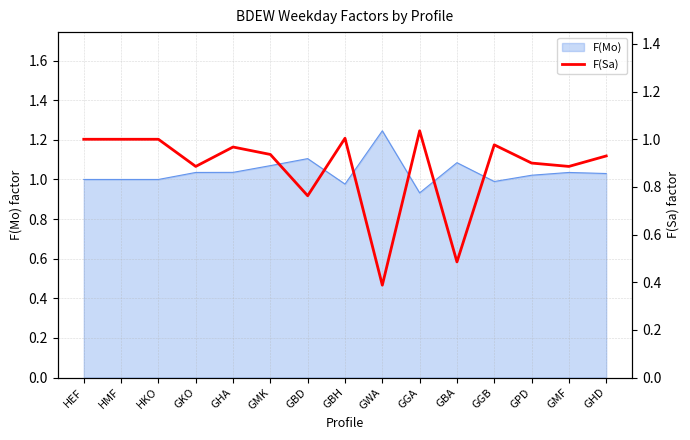

The value at GPD is 0.6. True or false?

False